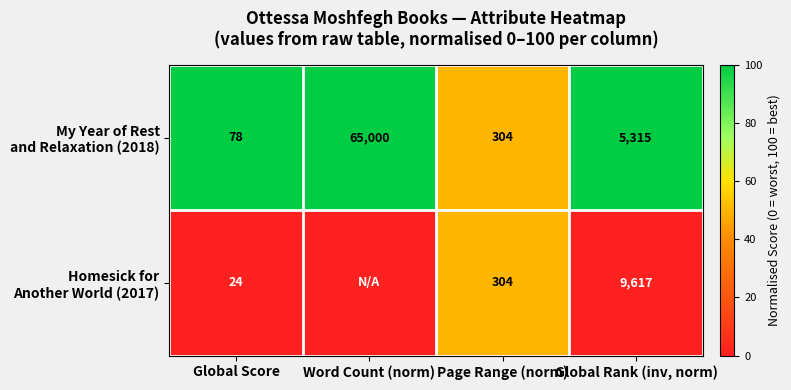

What is the total value across all series at Global Score?

102